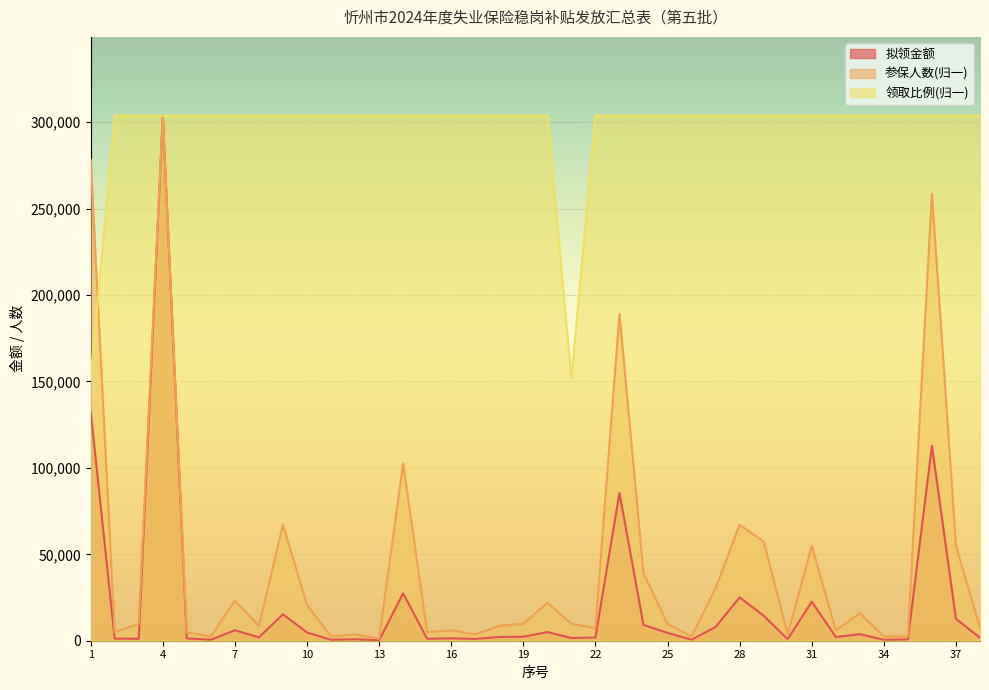

What is the value of the 参保人数 point at the 28th from the left?

67111.5